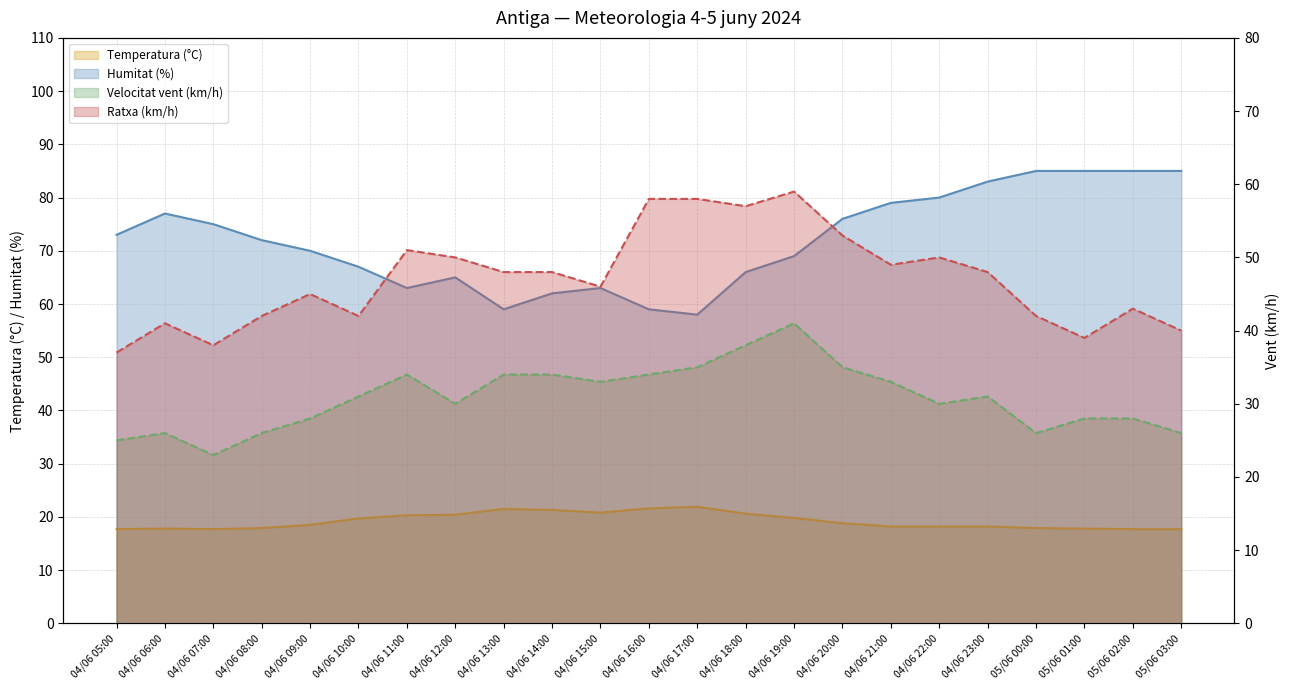

What is the average value of the Velocitat vent (km/h) series?

30.8